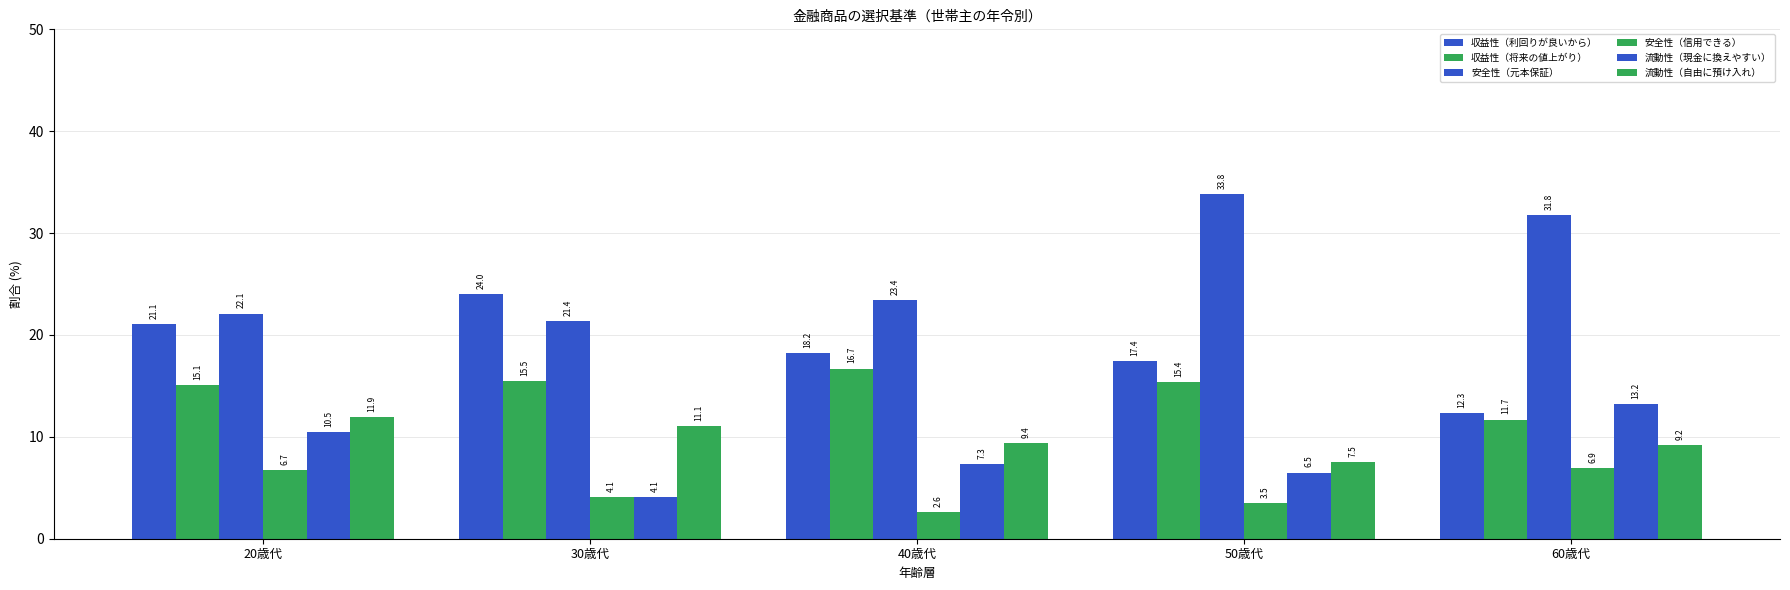

How many data points in 収益性（利回りが良いから） are less than 18?

2